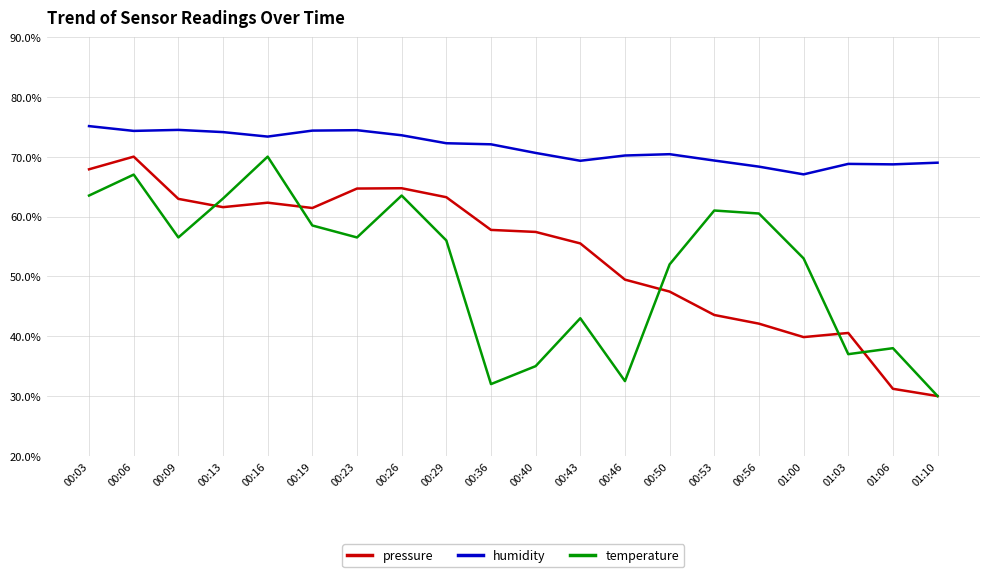

Which series changed the most between 00:06 and 00:36?

temperature